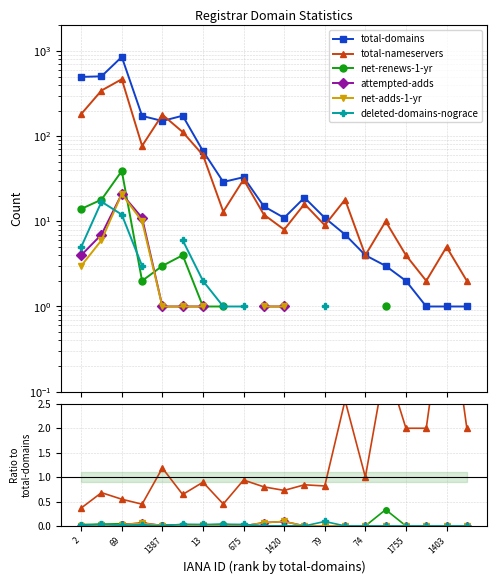

What are all the series names shown in the legend?

total-domains, total-nameservers, net-renews-1-yr, attempted-adds, net-adds-1-yr, deleted-domains-nograce